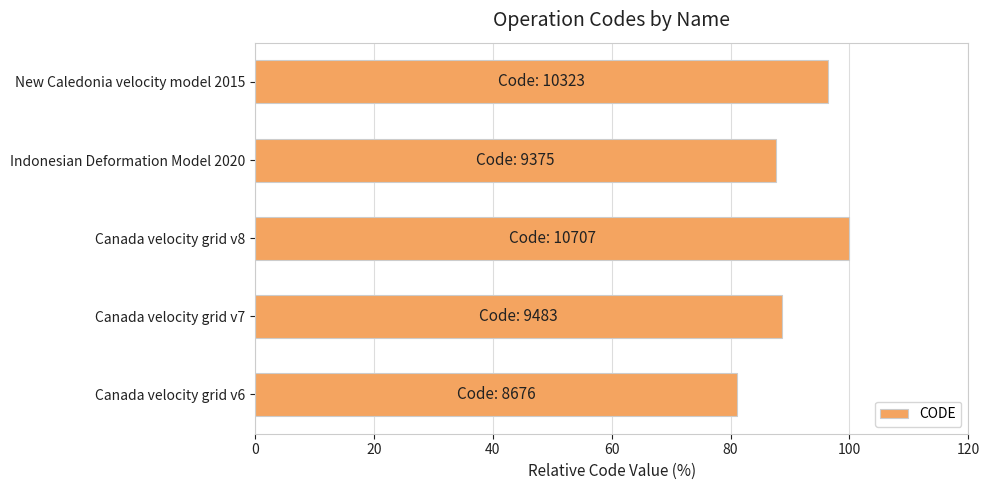

Rank the categories by value from highest to lowest.

Canada velocity grid v8, New Caledonia velocity model 2015, Canada velocity grid v7, Indonesian Deformation Model 2020, Canada velocity grid v6